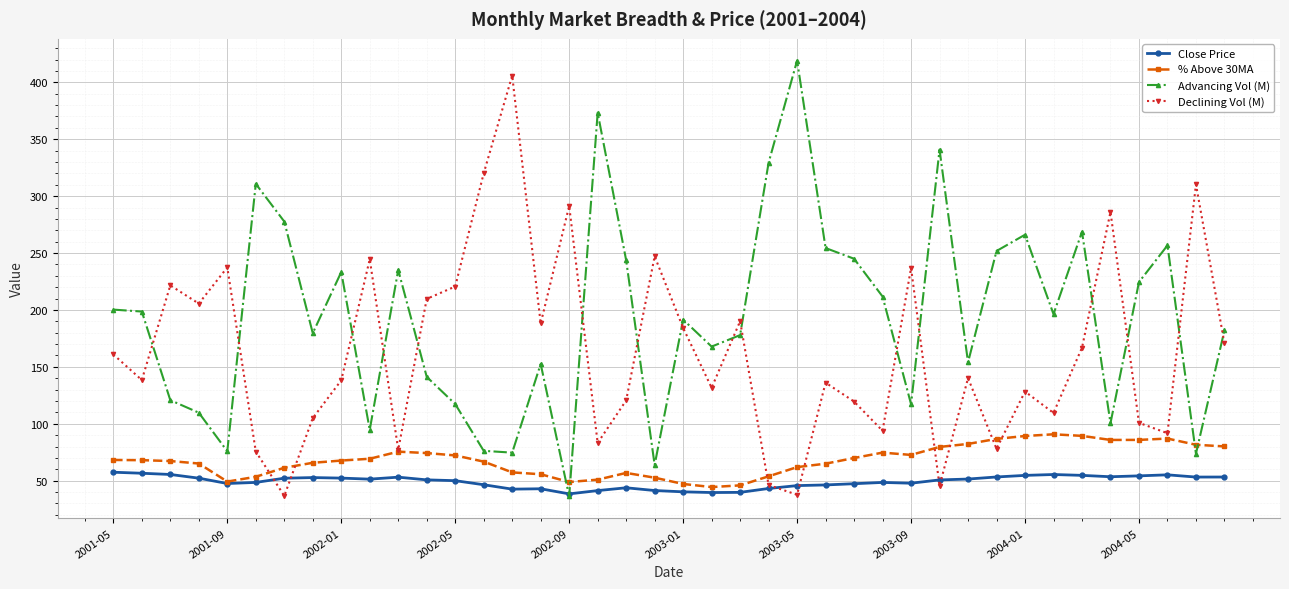

What is the maximum value shown in the chart?

419.1